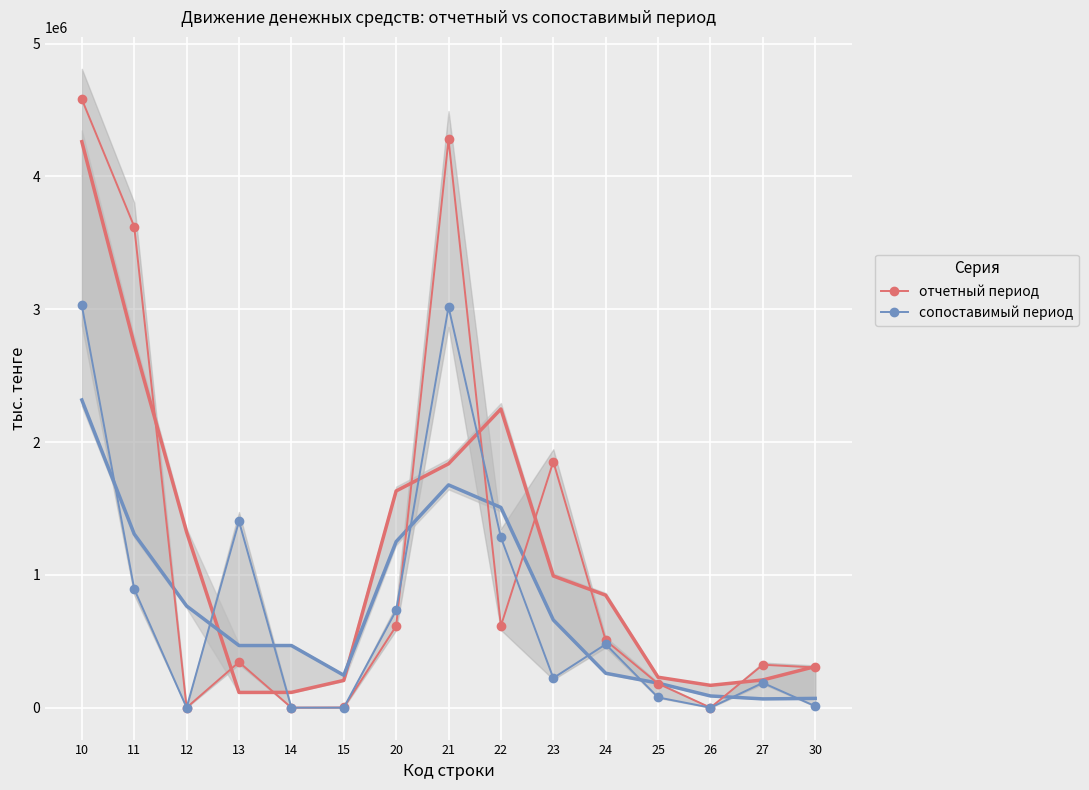

What is the difference between the second highest and second lowest values in the сопоставимый период series?

3017336